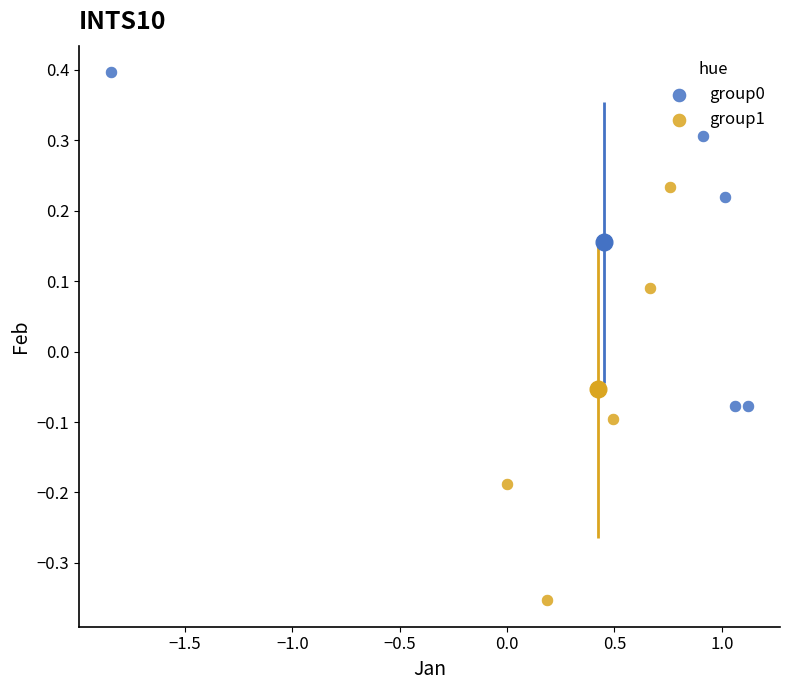

What are all the series names shown in the legend?

group0, group1